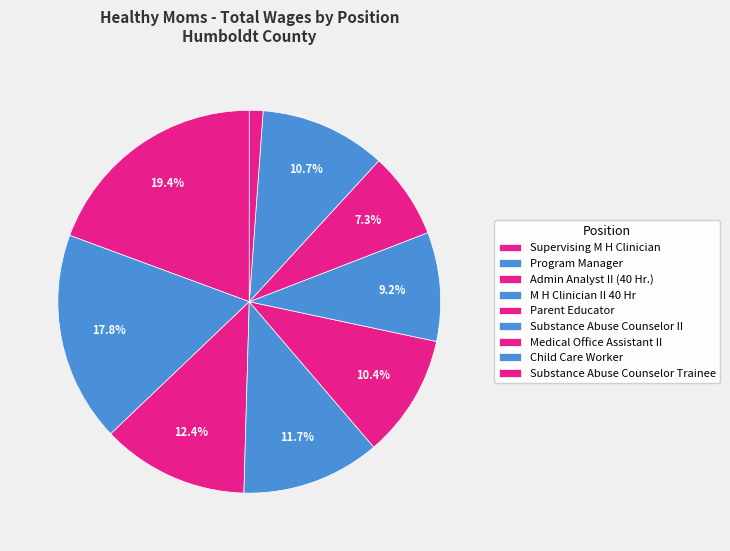

To the nearest percent, what percentage of the pie is Admin Analyst II (40 Hr.)?

12%